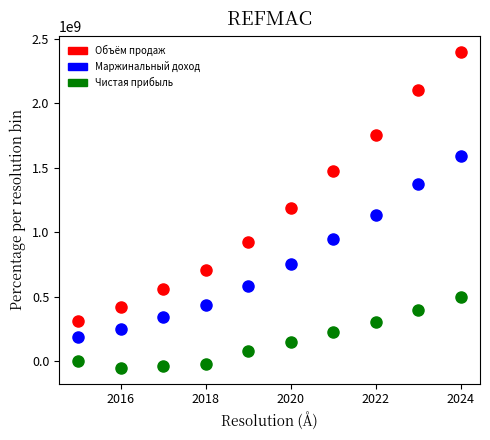

Which series has the largest Y range (max minus min)?

Объём продаж